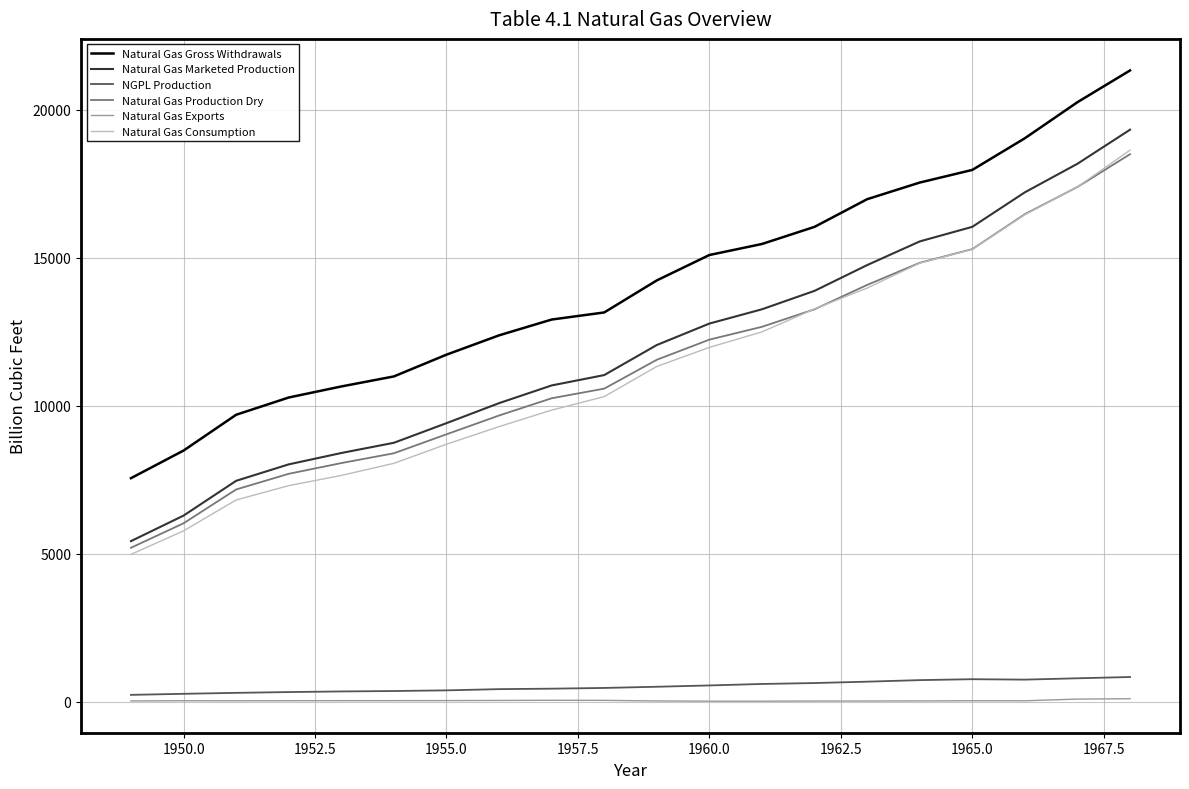

Which series has the largest range (max minus min)?

Natural Gas Marketed Production